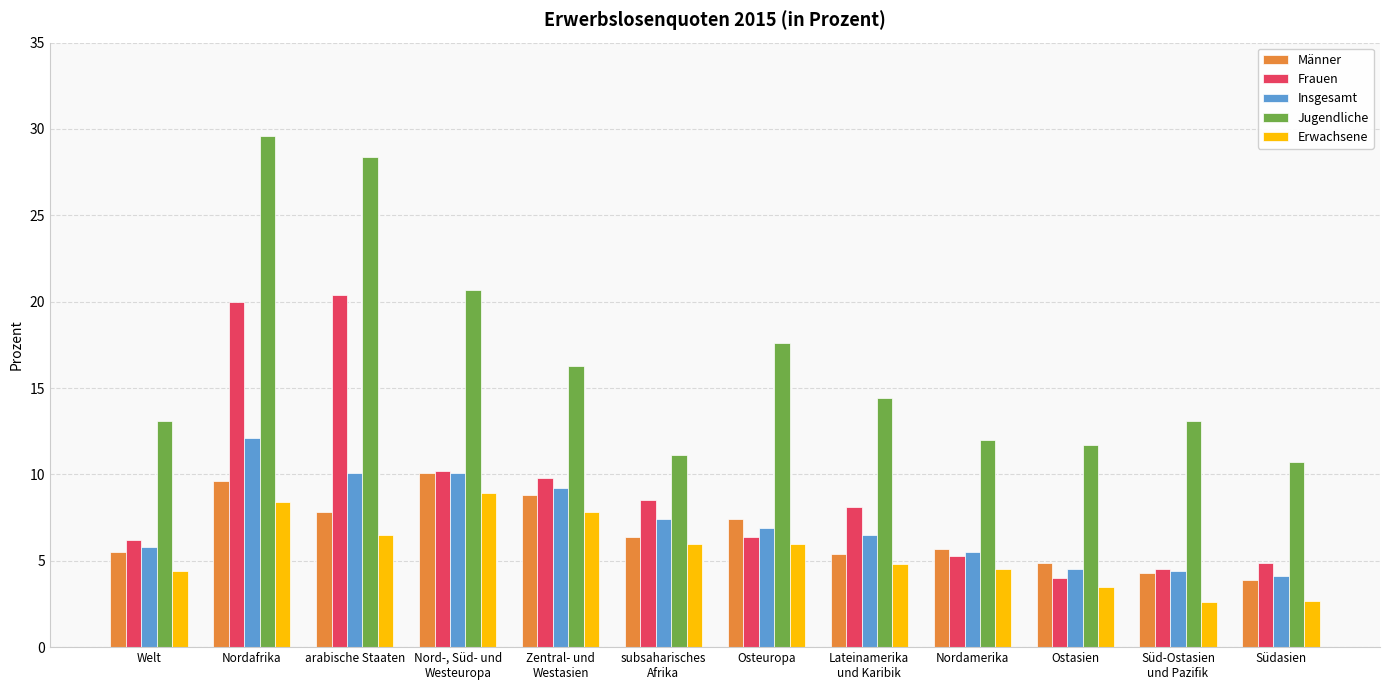

Are the bars grouped side by side (vs. stacked)?

Yes